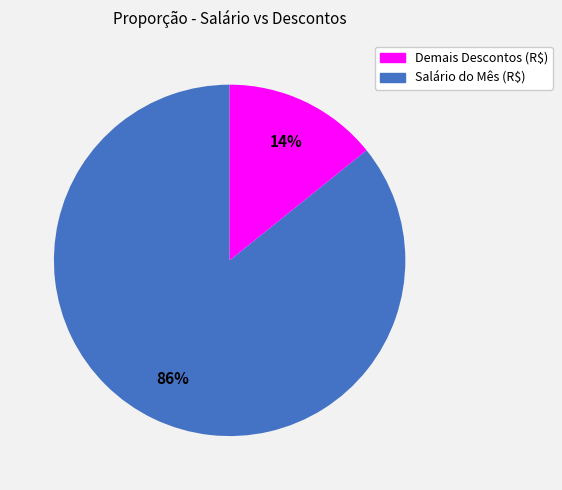

Is there any slice that represents more than half of the pie?

Yes